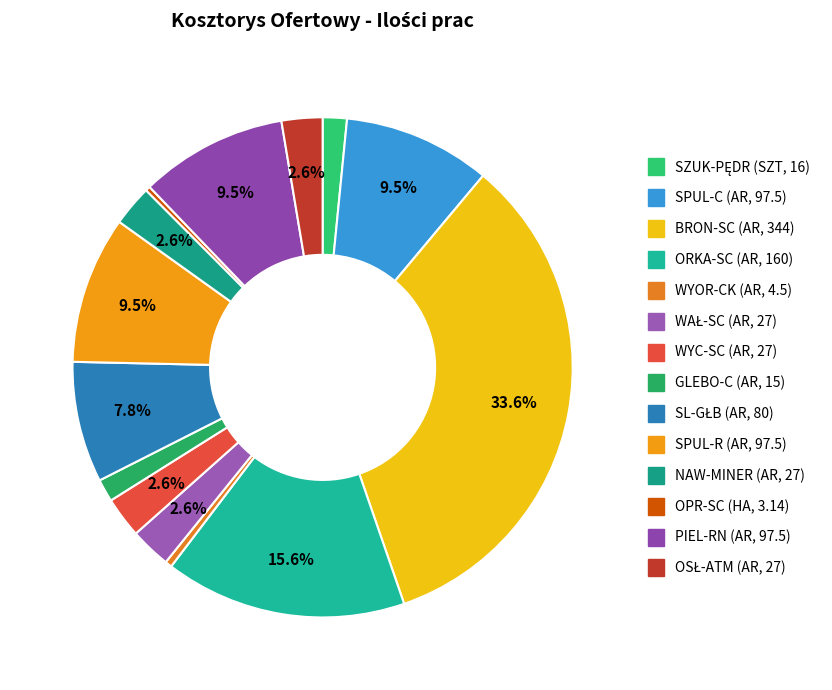

Is it true that WAŁ-SC (AR, 27) is 12% of the pie?

False